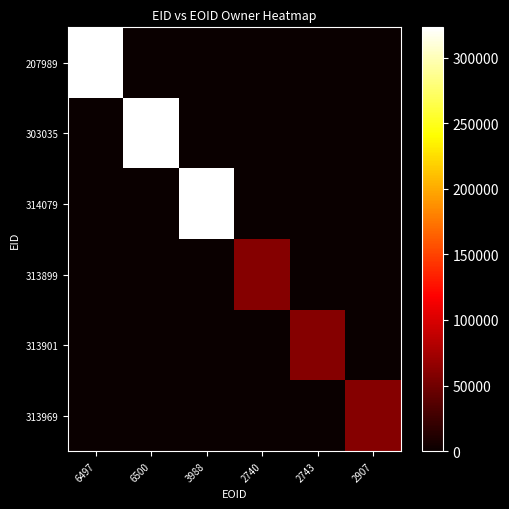

At which category is the sum across all series the highest?

6497